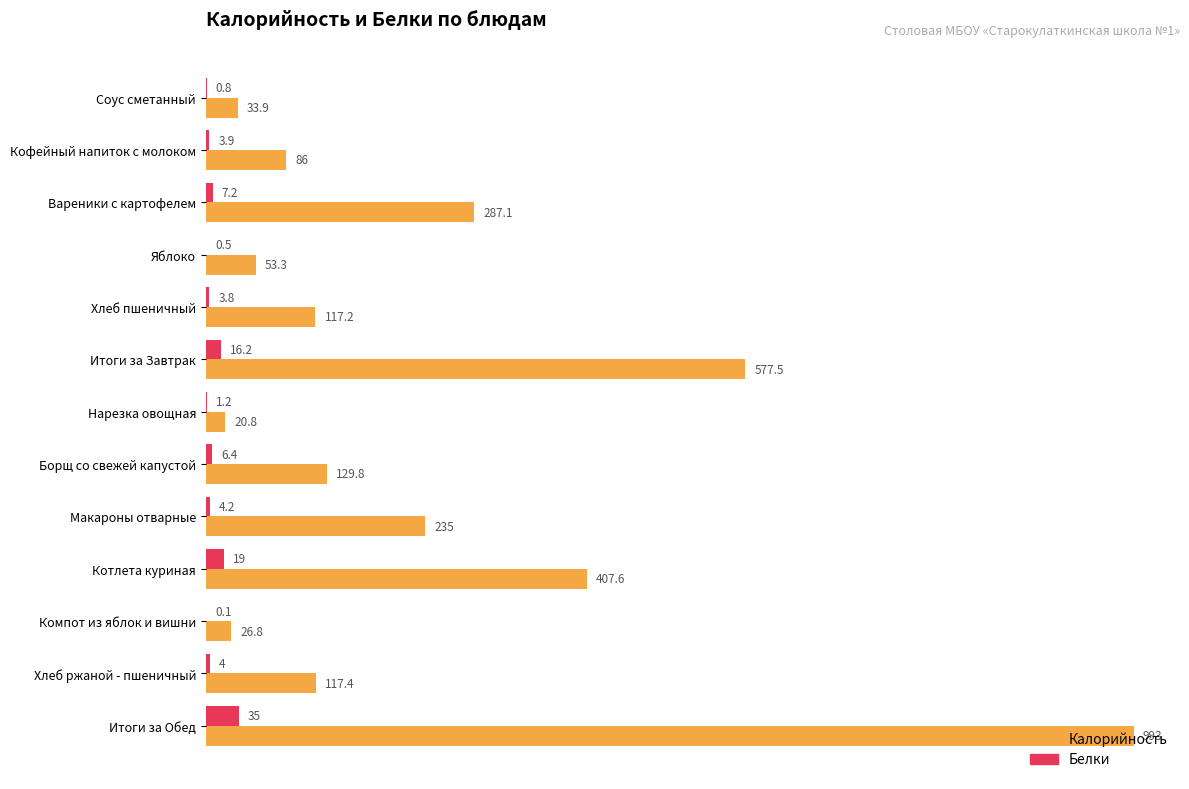

Is it true that Белки equals 4.2 at Макароны отварные?

True